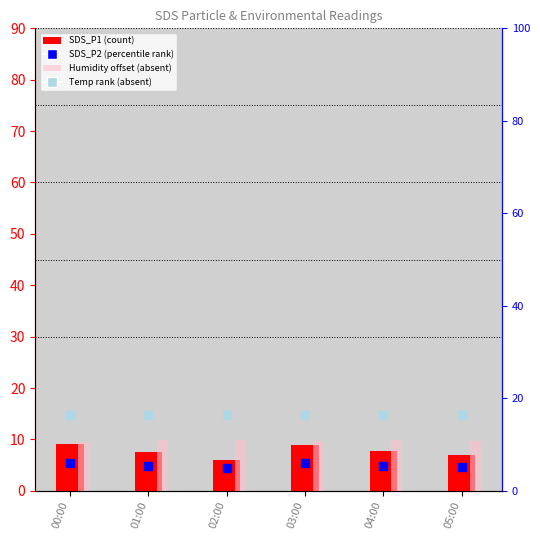

What is the total value across all series at 03:00?

41.5